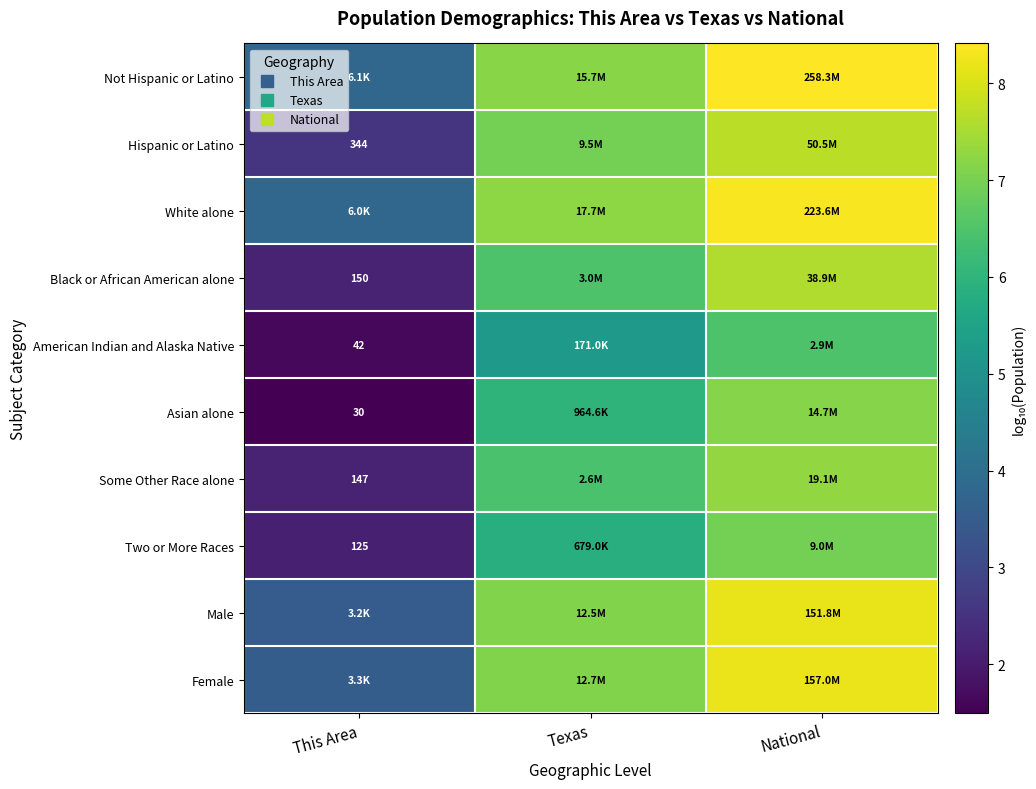

At which label is American Indian and Alaska Native closest to 4?

Texas